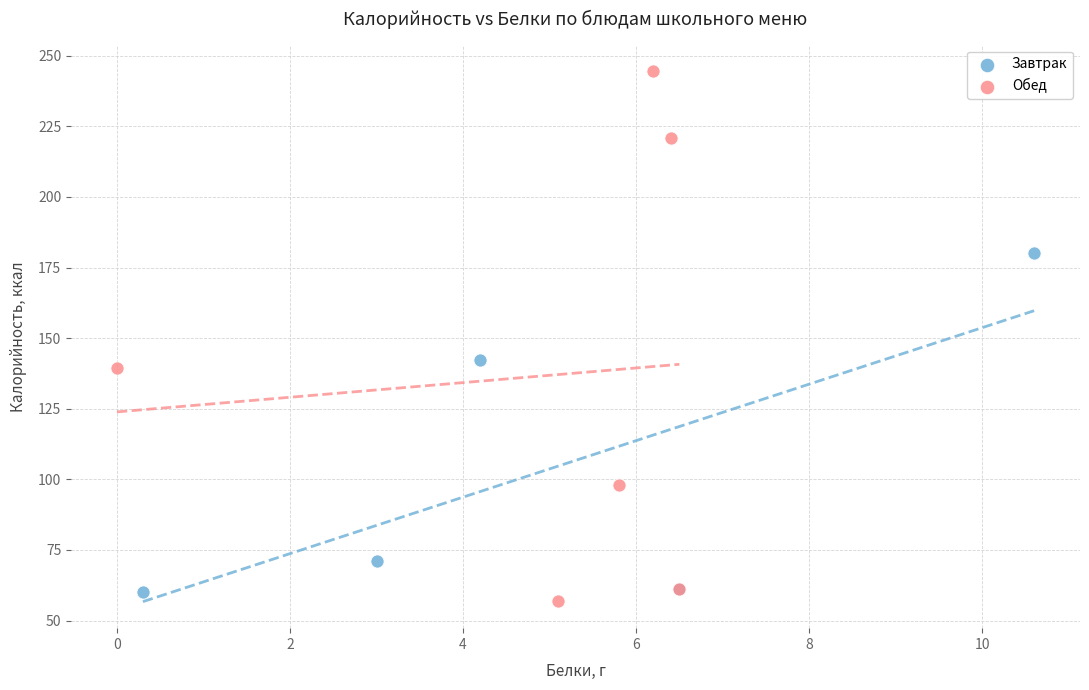

Which series has the widest spread of Y values?

Обед